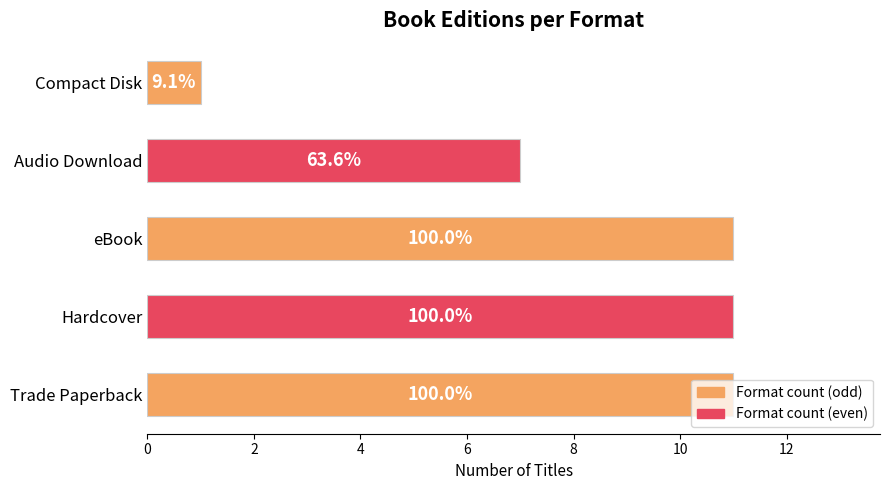

What is the maximum value shown in the chart?

11